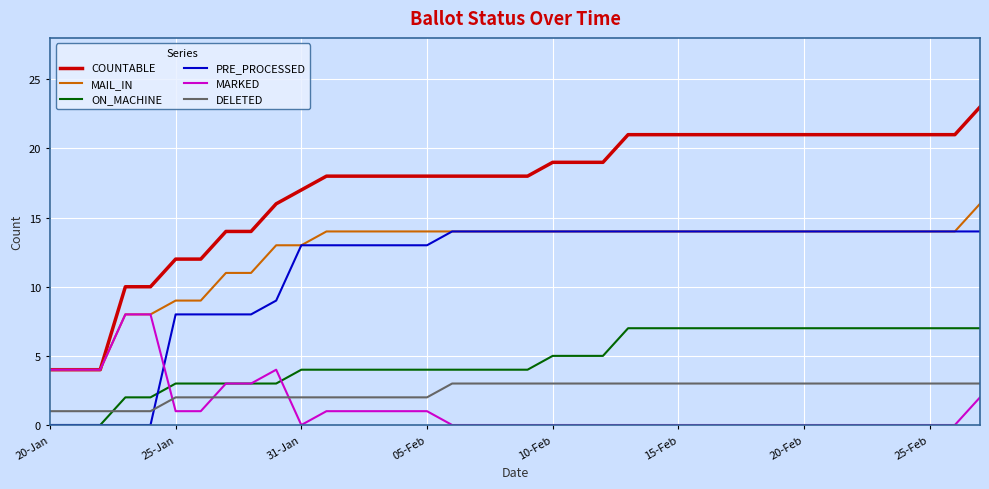

True or false: MARKED and PRE_PROCESSED cross at least once.

True